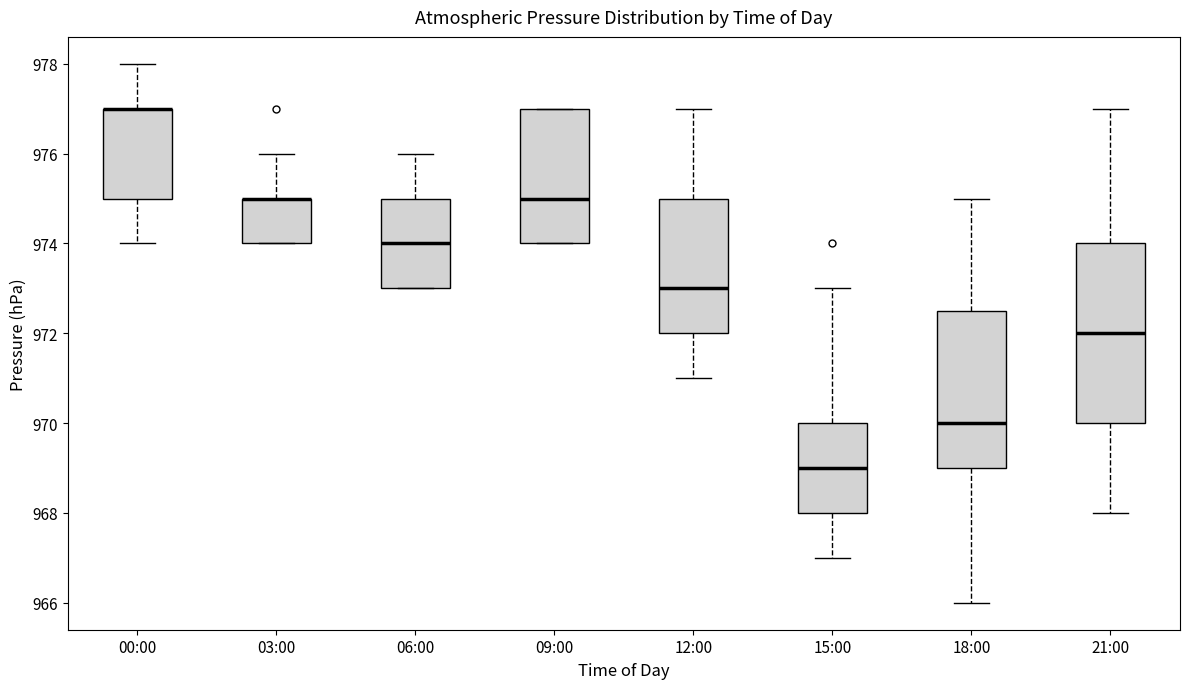

Reading left to right, transcribe this box plot: for each box, give where its median line is, the range the box spans, and where its two whiskers end, as read against the y-axis. The values are not printed on the chart, so give them approximately, as read against the axis.

00:00: median 977.0 (drawn on the box's upper edge), box 975.0 to 977.0, whiskers 974.0 to 978.0
03:00: median 975.0 (drawn on the box's upper edge), box 974.0 to 975.0, whiskers 974.0 to 976.0
06:00: median 974.0, box 973.0 to 975.0, whiskers 973.0 to 976.0
09:00: median 975.0, box 974.0 to 977.0, whiskers 974.0 to 977.0
12:00: median 973.0, box 972.0 to 975.0, whiskers 971.0 to 977.0
15:00: median 969.0, box 968.0 to 970.0, whiskers 967.0 to 973.0
18:00: median 970.0, box 969.0 to 972.6, whiskers 966.0 to 975.0
21:00: median 972.0, box 970.0 to 974.0, whiskers 968.0 to 977.0